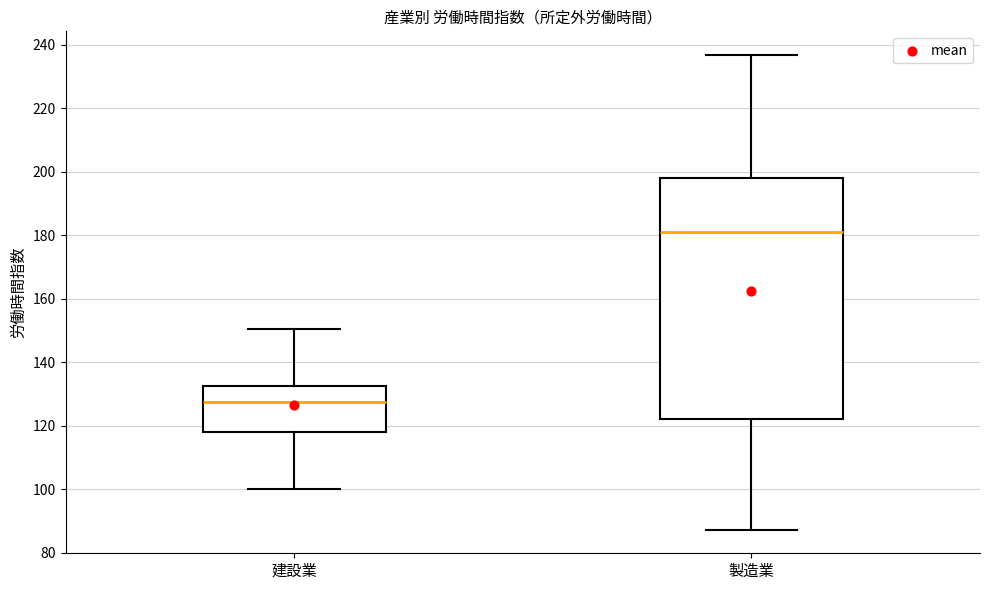

Reading left to right, transcribe this box plot: for each box, give where its median line is, the range the box spans, and where its two whiskers end, as read against the y-axis. The values are not printed on the chart, so give them approximately, as read against the axis.

建設業: median 128, box 118 to 132, whiskers 100 to 150
製造業: median 182, box 122 to 198, whiskers 88 to 236